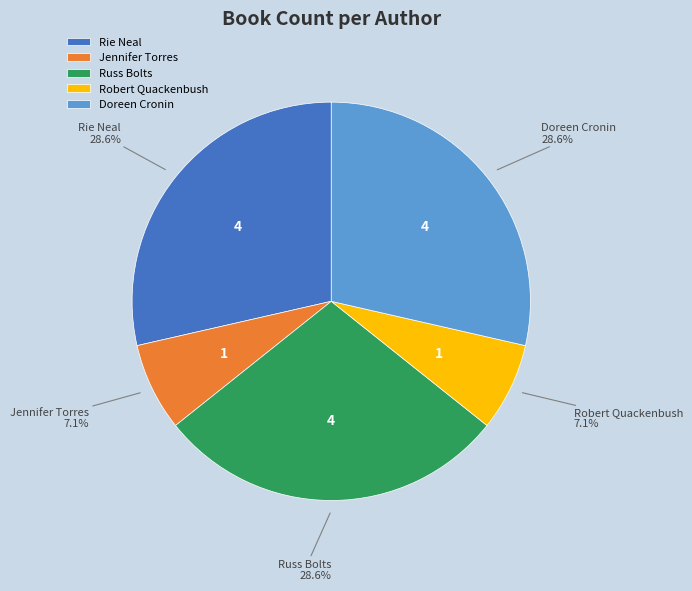

Combined, do Russ Bolts and Rie Neal account for over 50%?

Yes